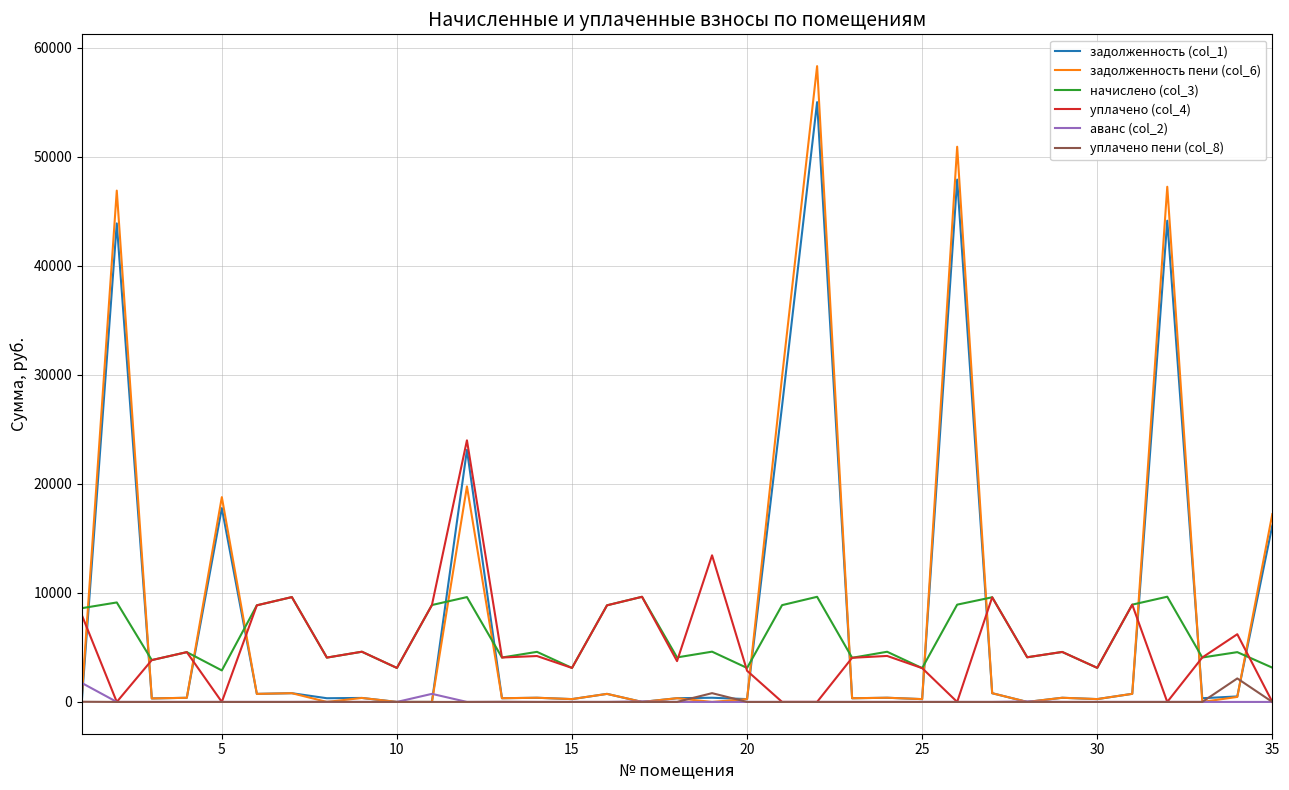

Count the number of data series in this chart.

6